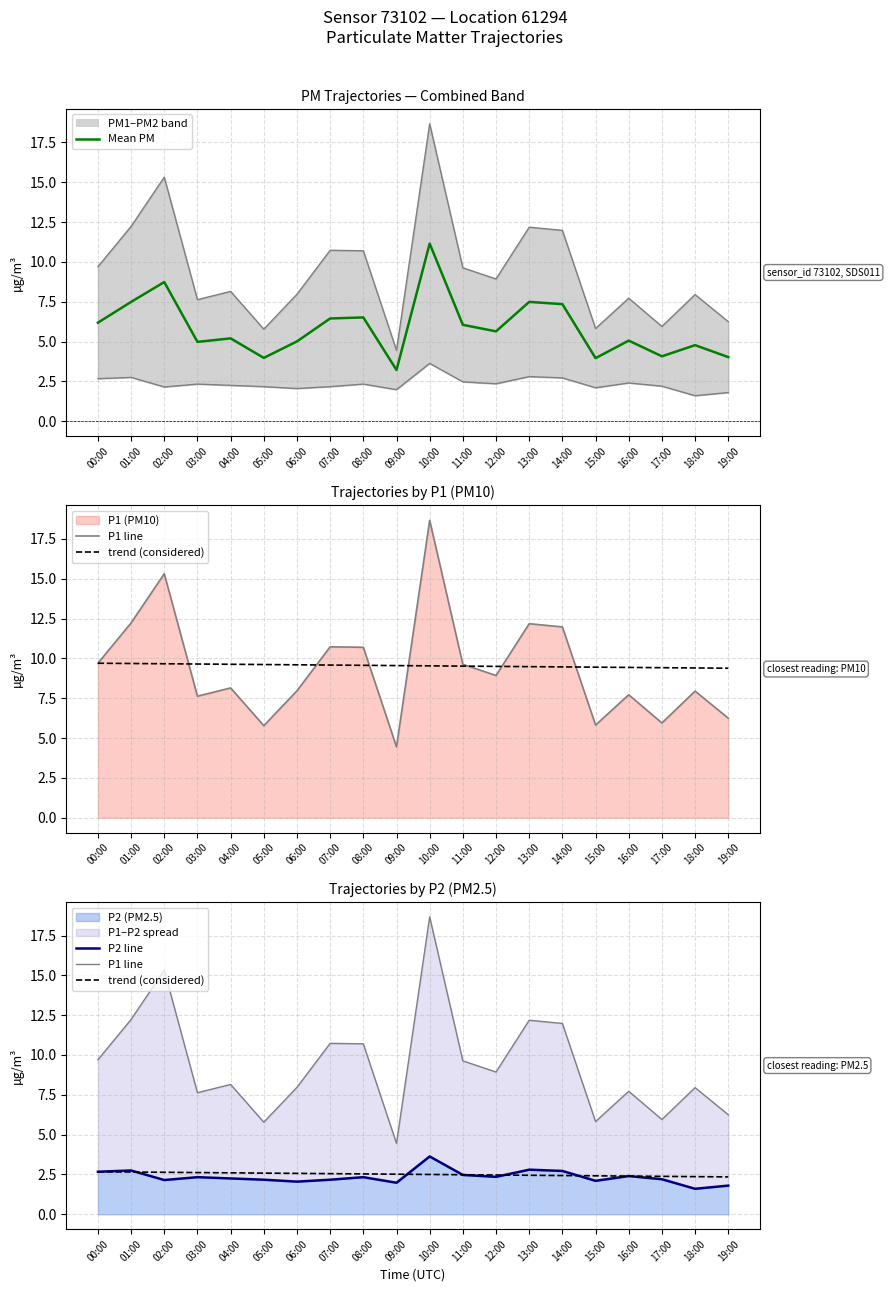

What is the label of the 8th point from the left?

07:00